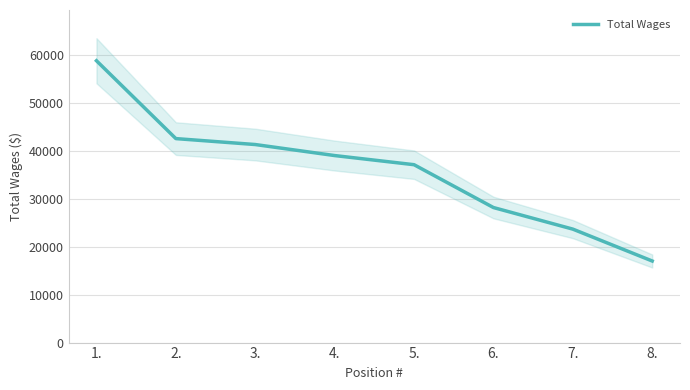

Which category has the lowest value across all series?

8.